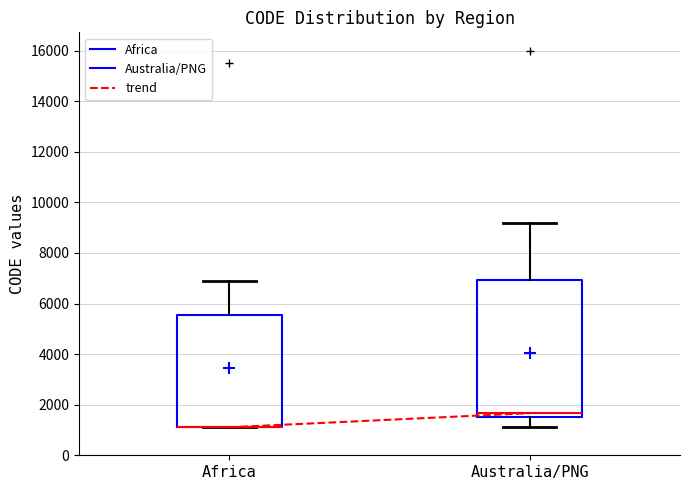

Which box is the tallest, from its lower edge to its upper edge?

Australia/PNG